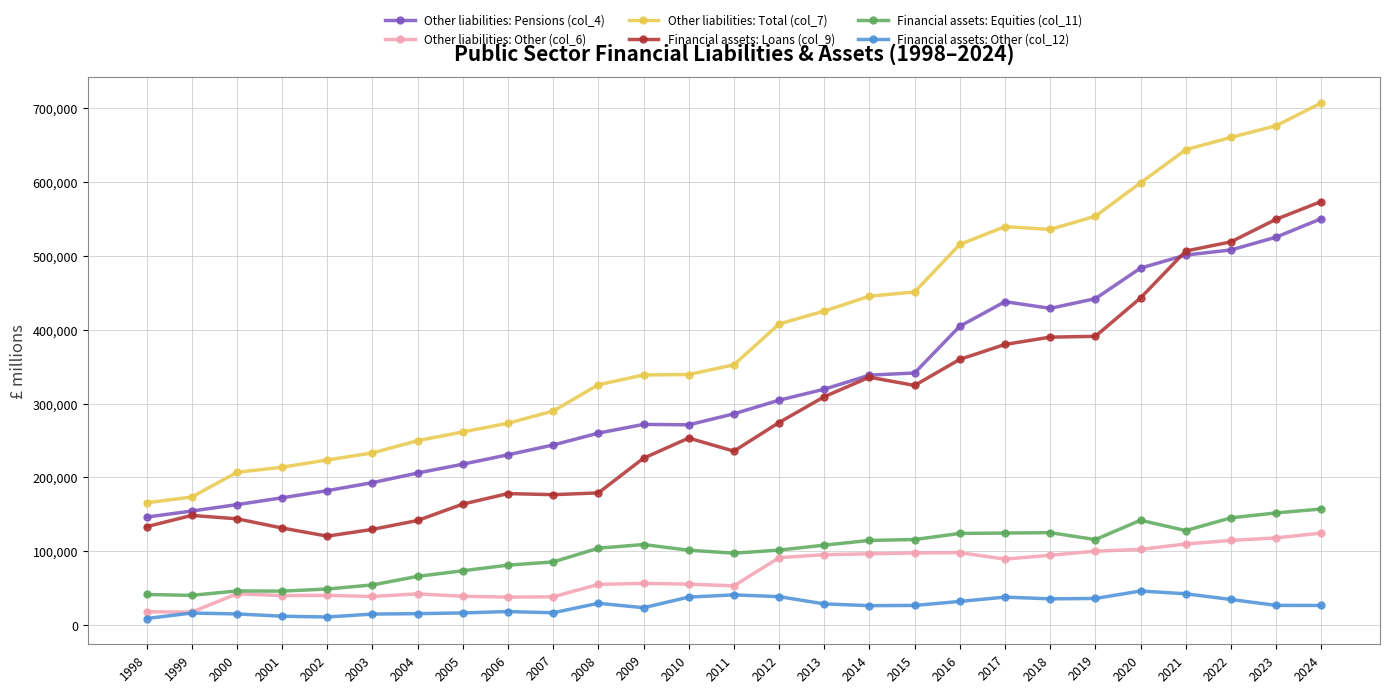

What is the average value of the Financial assets: Loans (col_9) series?

285784